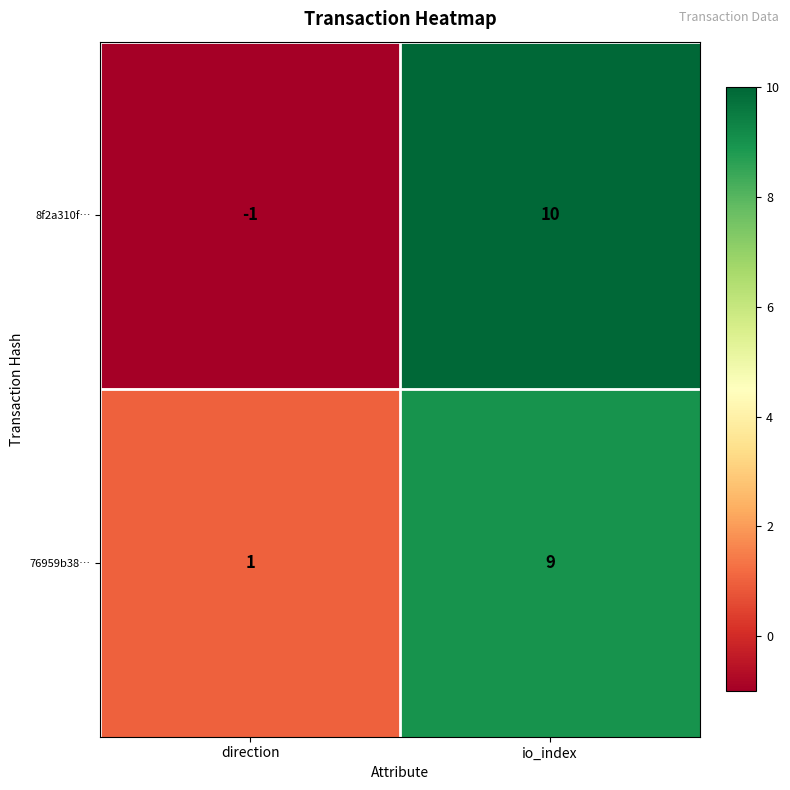

How many negative values does the 8f2a310f… series have?

1